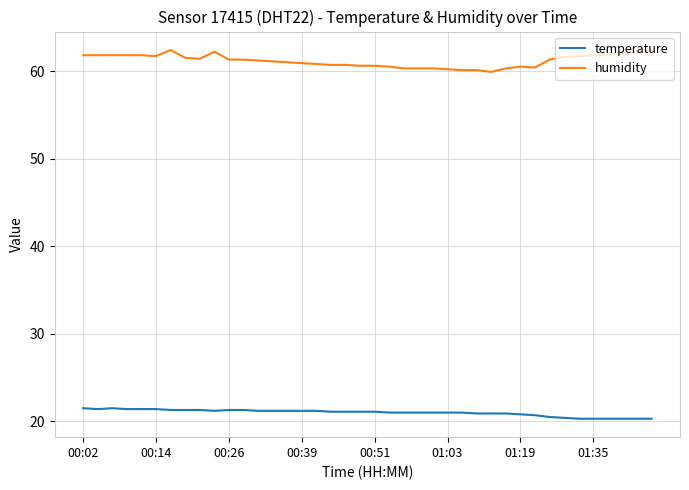

List the series in order of their overall mean, highest first.

humidity, temperature